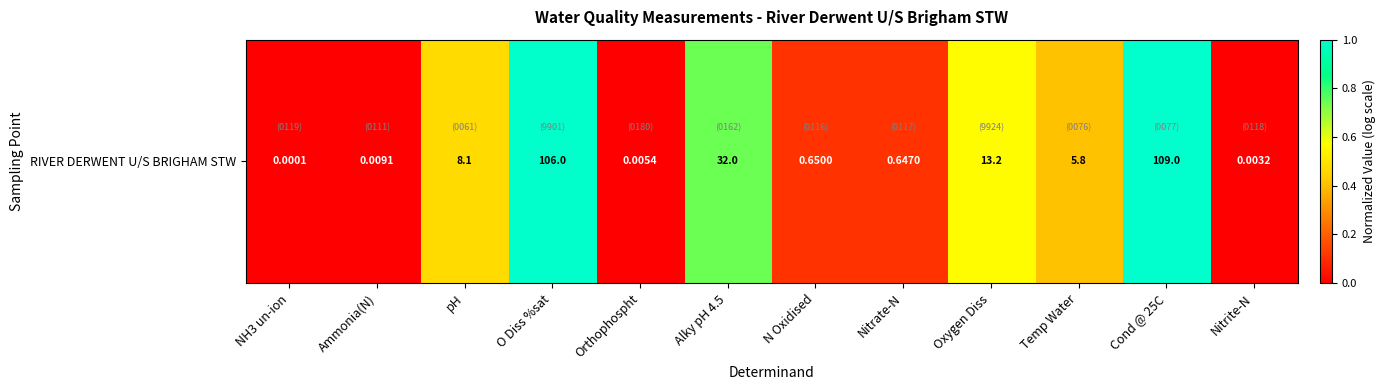

How many values are above zero?

11